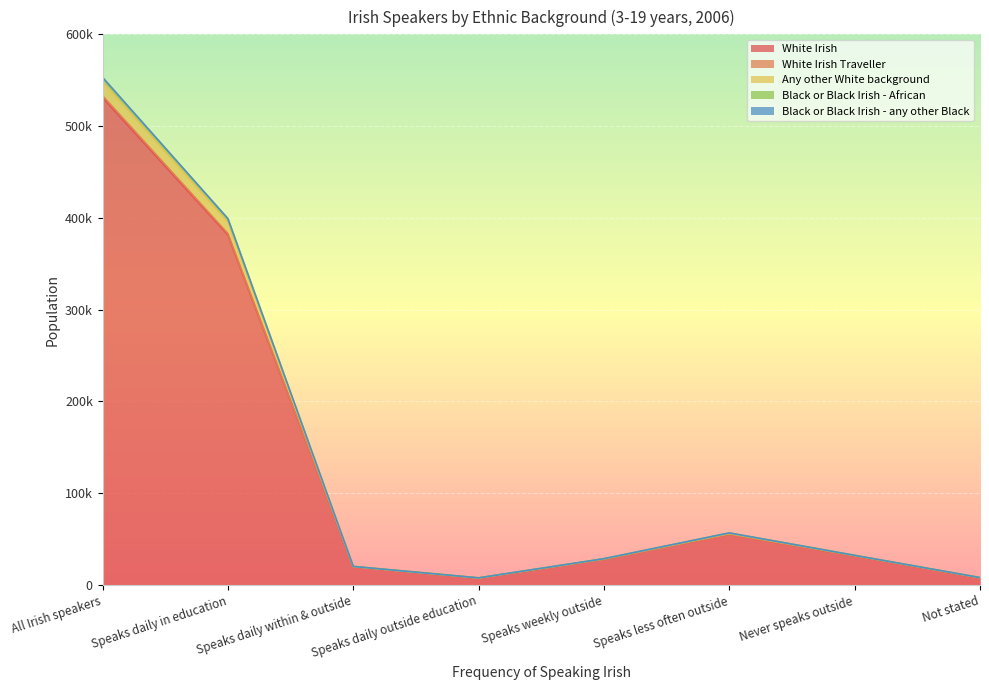

How many lines are shown in the chart?

5